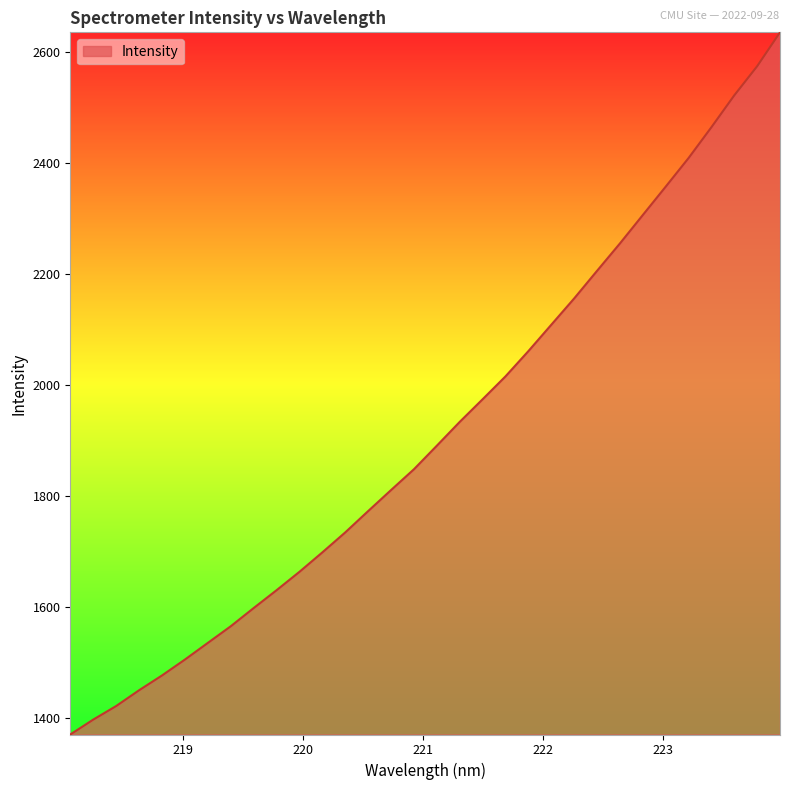

What is the sum of all values?

61349.8